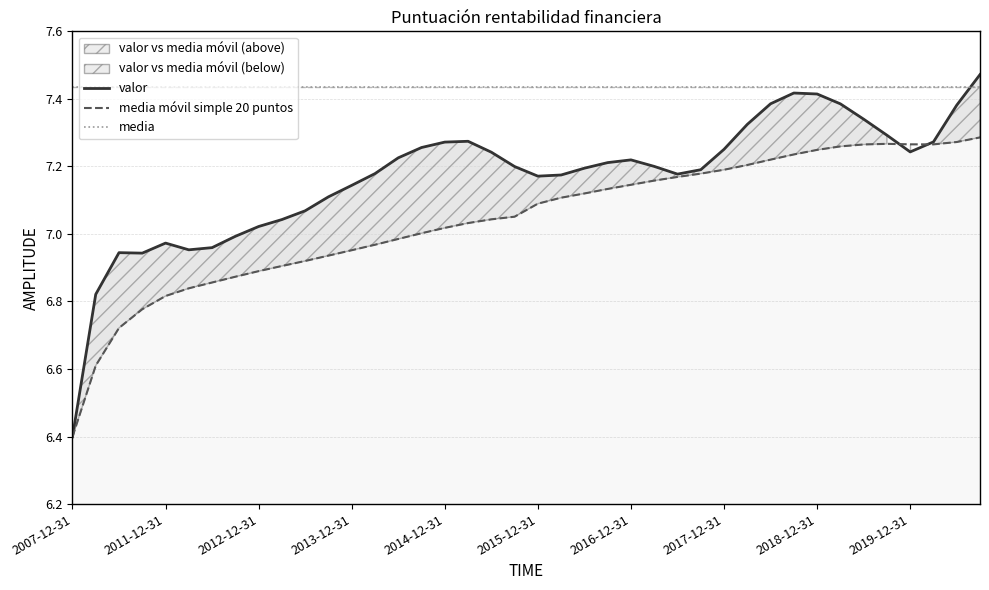

True or false: media and media móvil simple 20 puntos cross at least once.

False